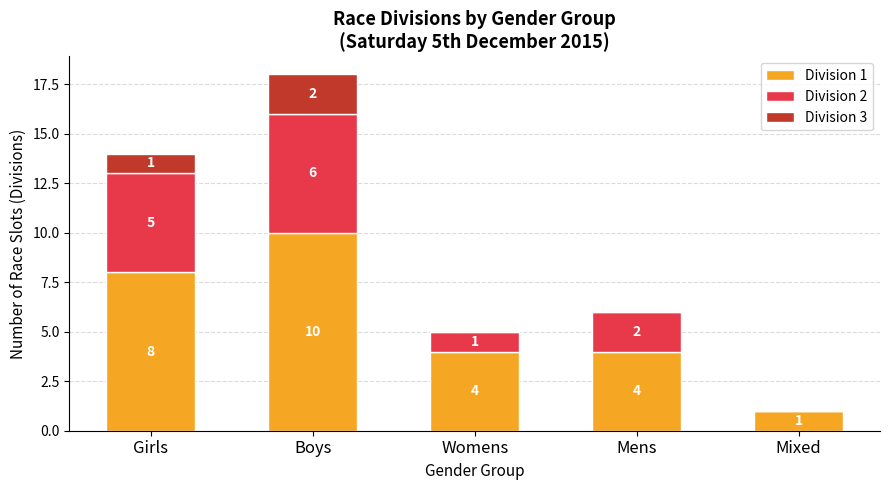

At which label does Division 1 first exceed 4?

Girls